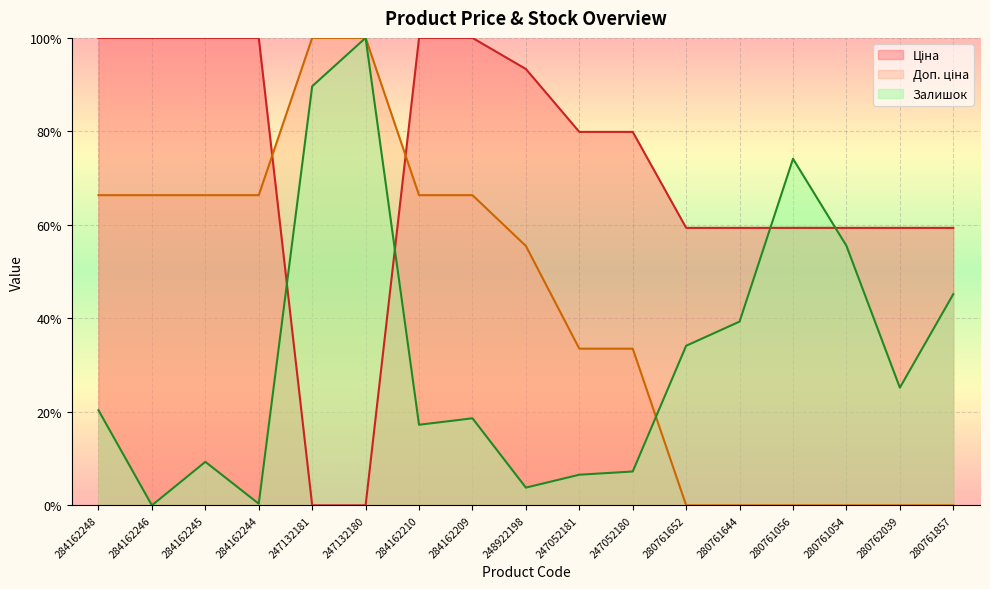

Between 247052181 and 280762039, which series saw the biggest shift?

Доп. ціна